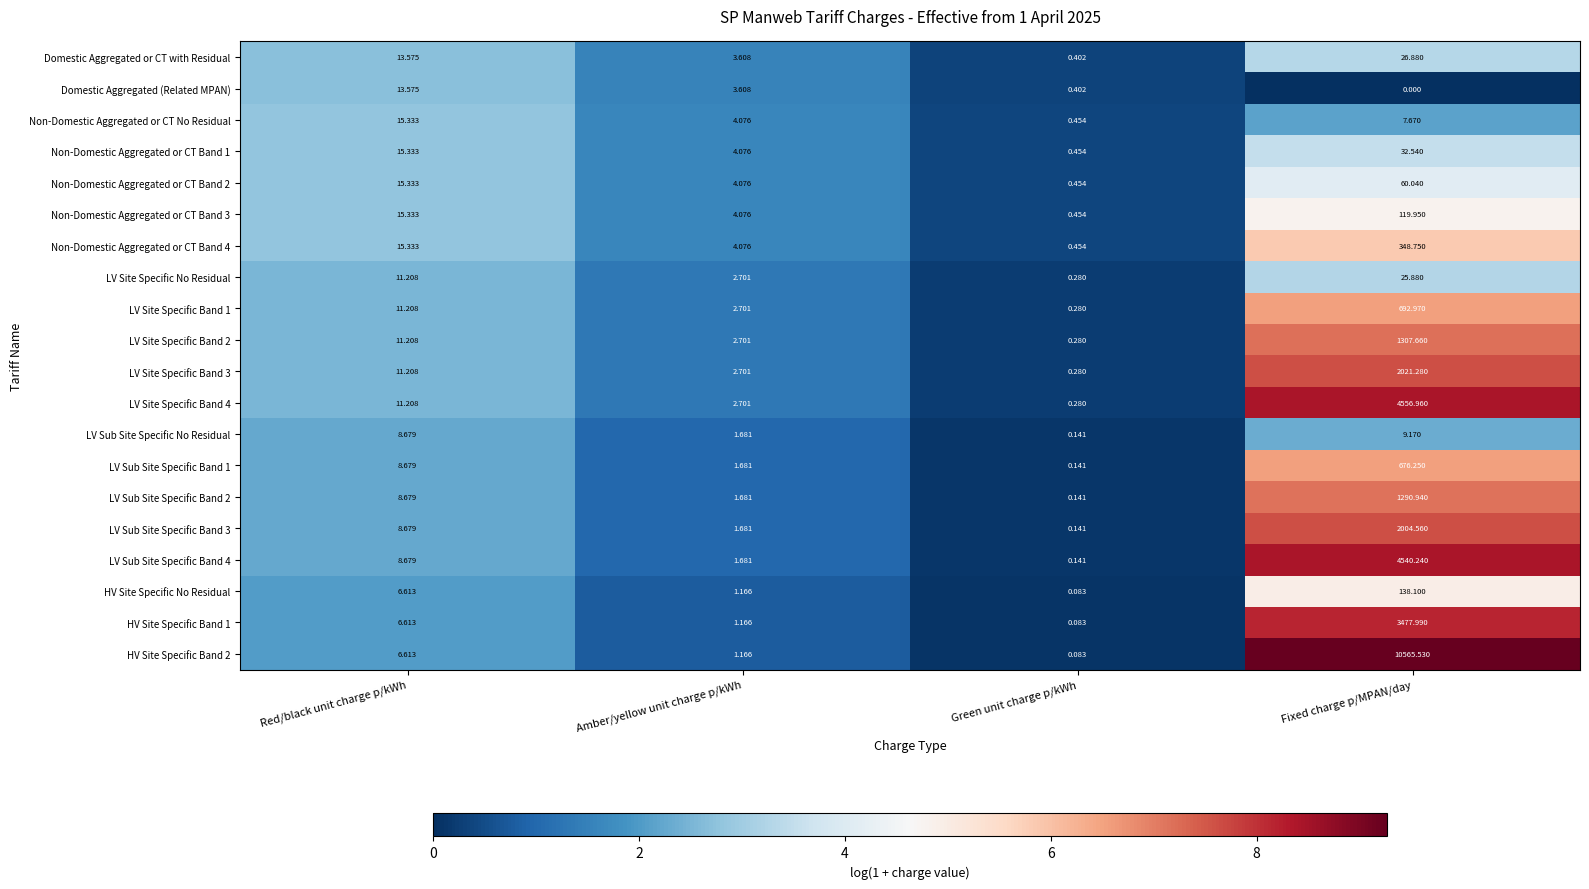

List the labels in order of Domestic Aggregated (Related MPAN) value, smallest first.

Fixed charge p/MPAN/day, Green unit charge p/kWh, Amber/yellow unit charge p/kWh, Red/black unit charge p/kWh